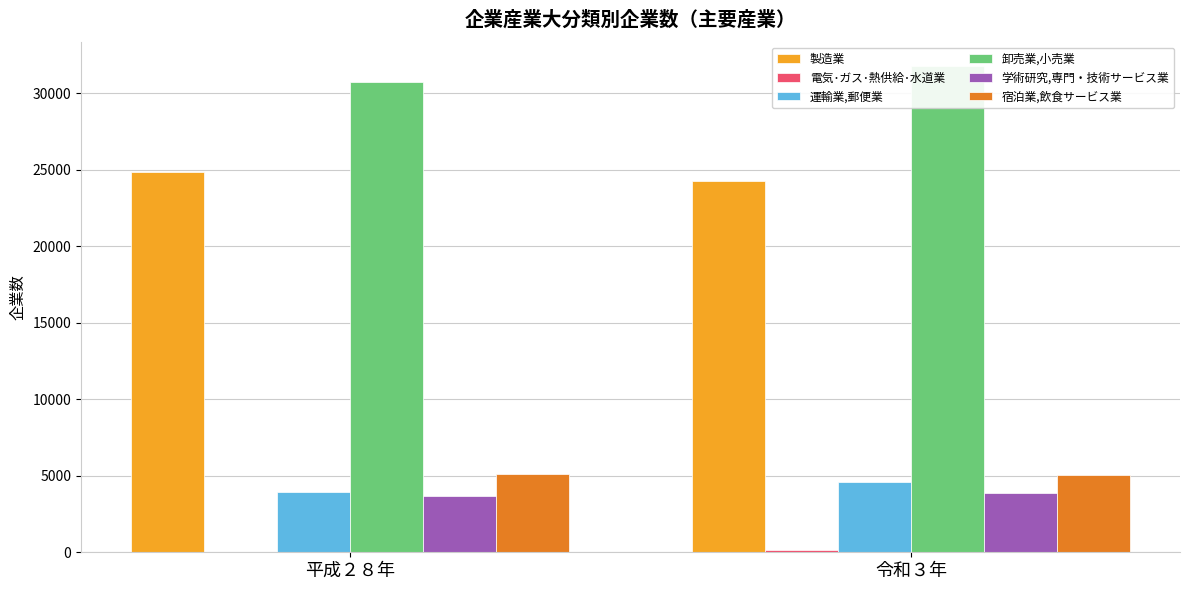

Reading left to right, extract all data points from this chart.

製造業: 平成２８年=24891	令和３年=24296
電気･ガス･熱供給･水道業: 平成２８年=34	令和３年=134
運輸業,郵便業: 平成２８年=3952	令和３年=4608
卸売業,小売業: 平成２８年=30766	令和３年=31776
学術研究,専門・技術サービス業: 平成２８年=3666	令和３年=3874
宿泊業,飲食サービス業: 平成２８年=5129	令和３年=5051